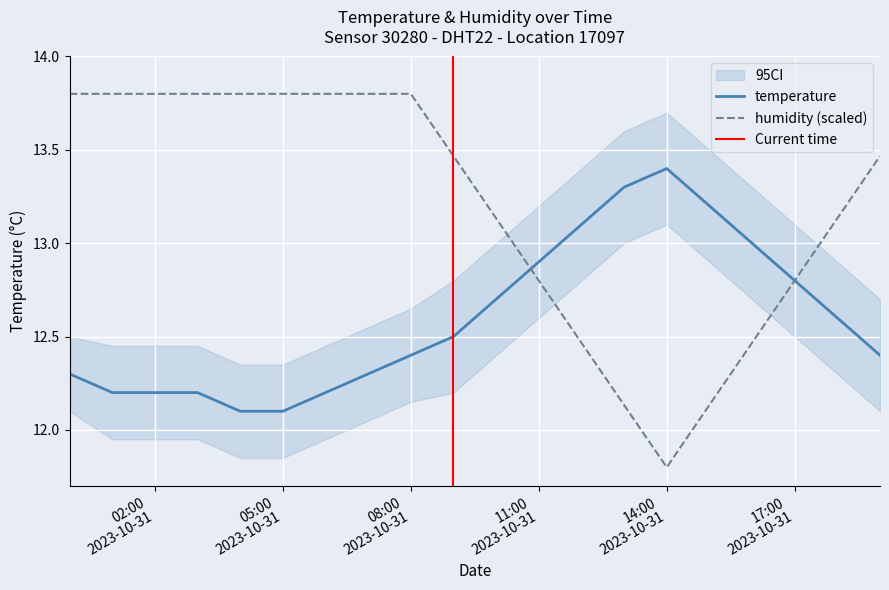

What is the value of the temperature point at the 17th from the left?

13.0